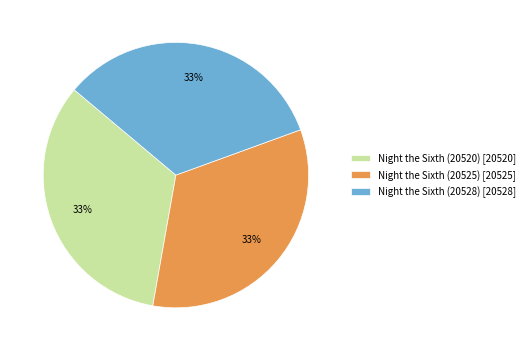

Approximately how many times larger is the value at Night the Sixth (20528) compared to Night the Sixth (20525)?

1.0